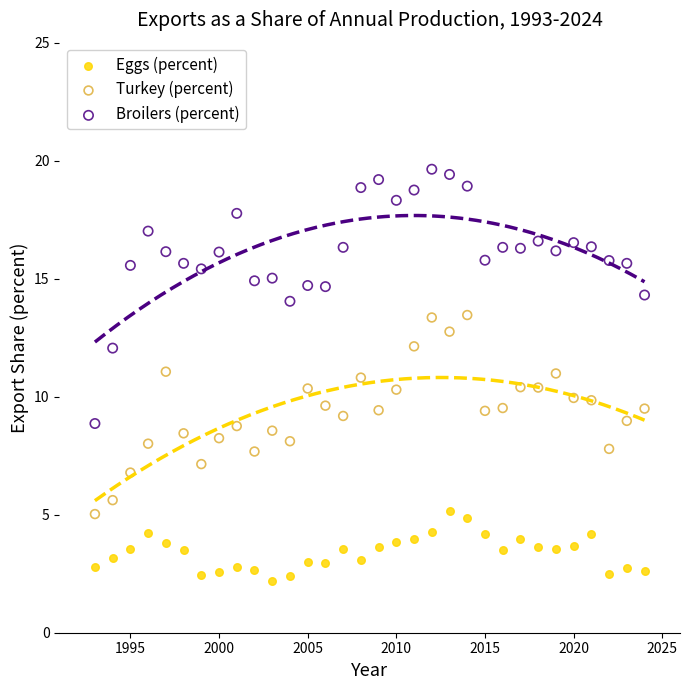

Across all data points, what is the range of X values (max minus min)?

31.0